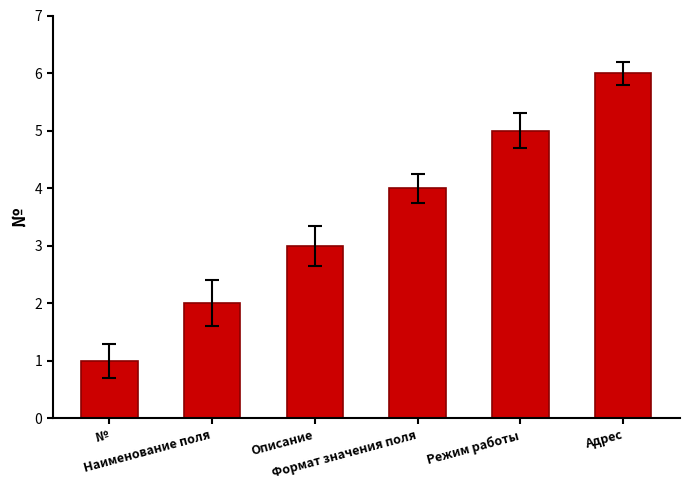

How many data points does each series have?

6